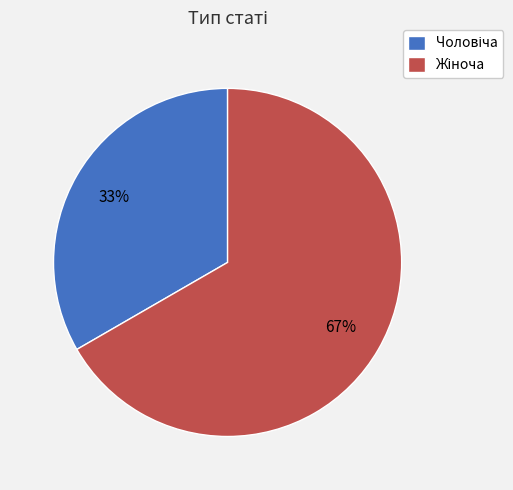

To the nearest percent, what is the average slice percentage?

50%